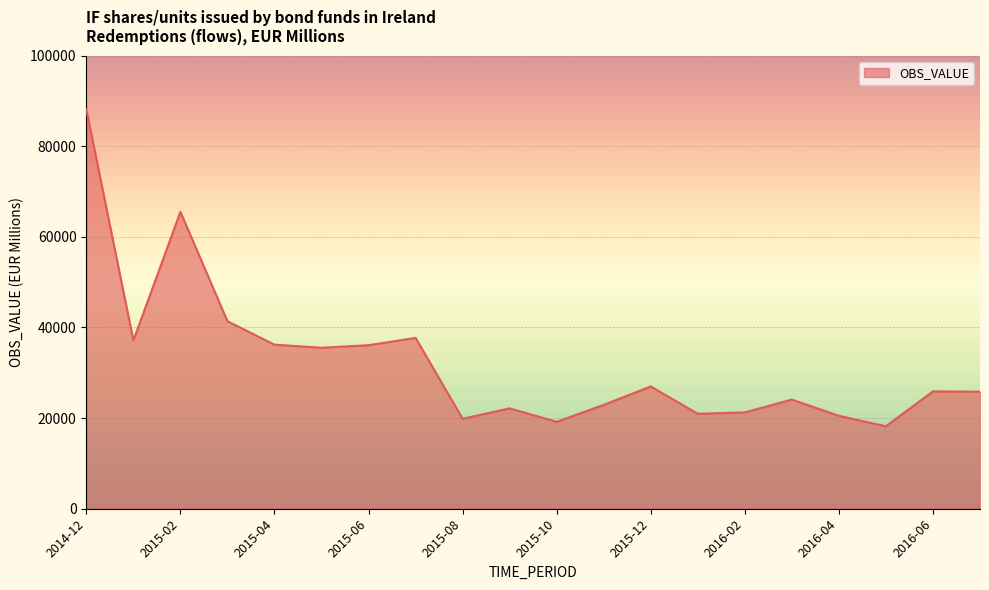

What is the difference between the maximum and minimum values?

69922